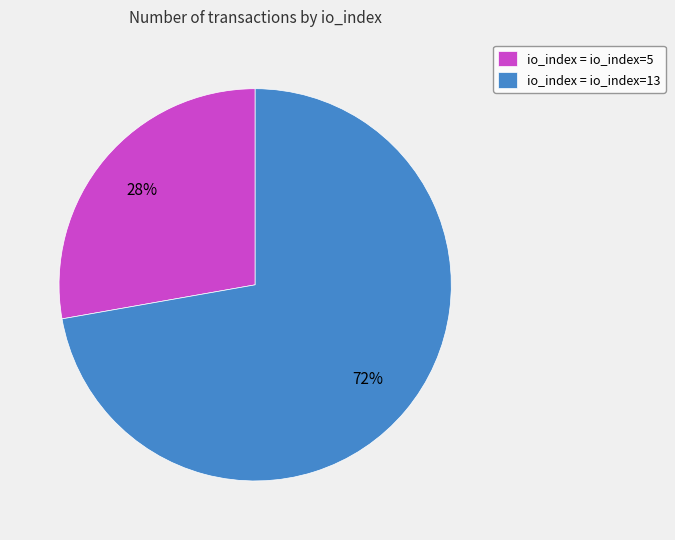

Is there a majority slice in this chart?

Yes